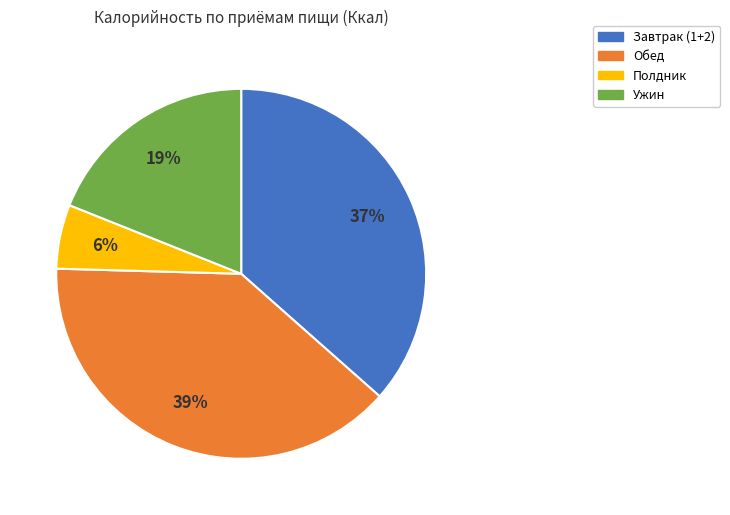

How many slices are in this pie chart?

4